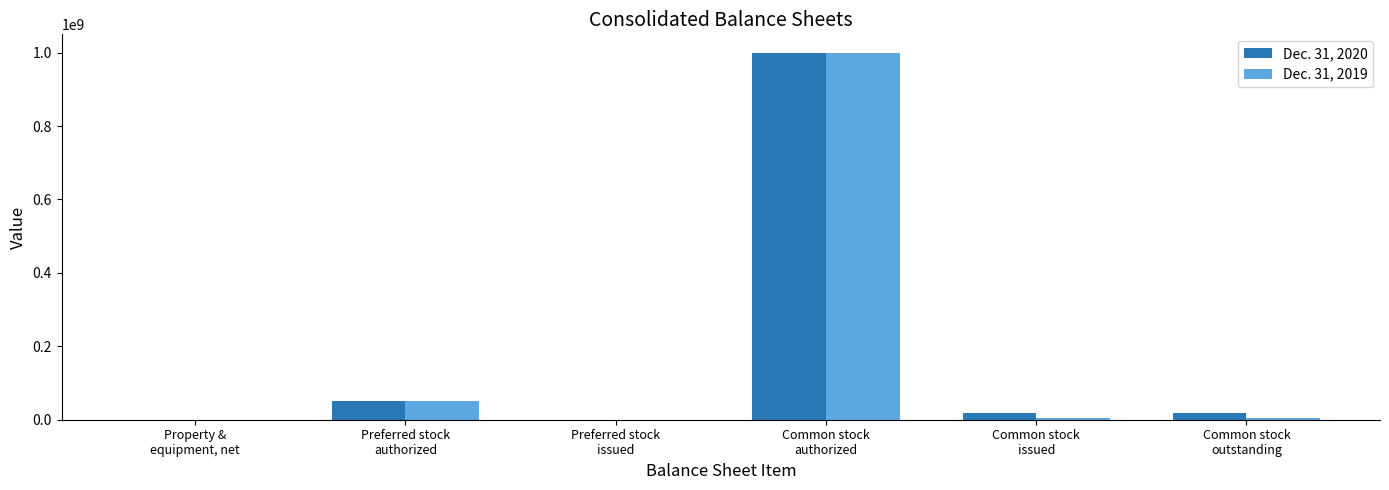

What is the maximum value shown in the chart?

1000000000